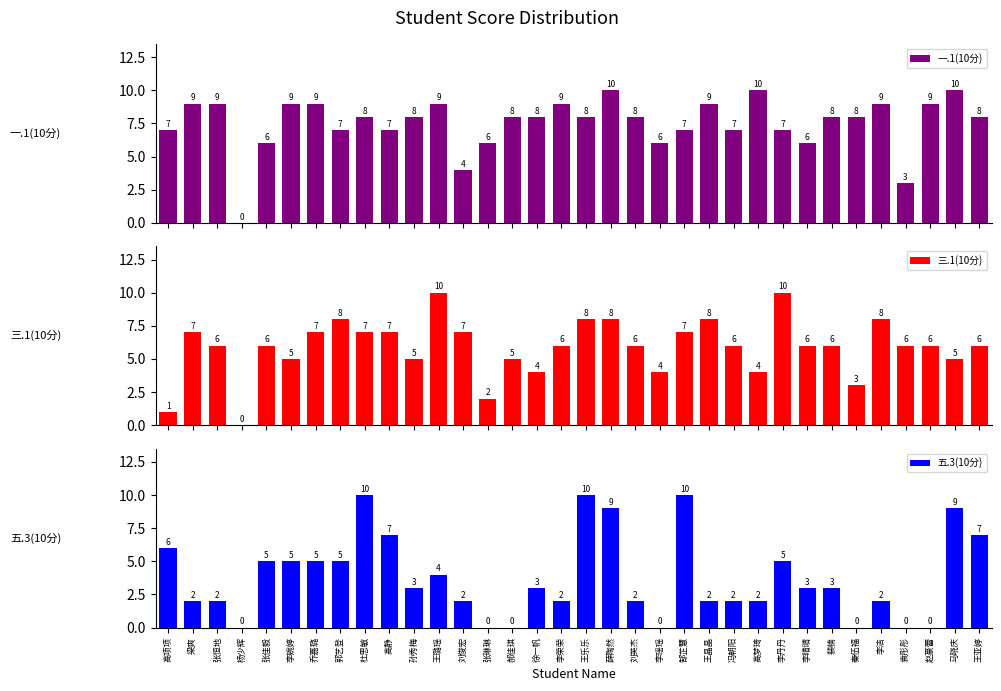

What position from the left is 王亚婷?

34